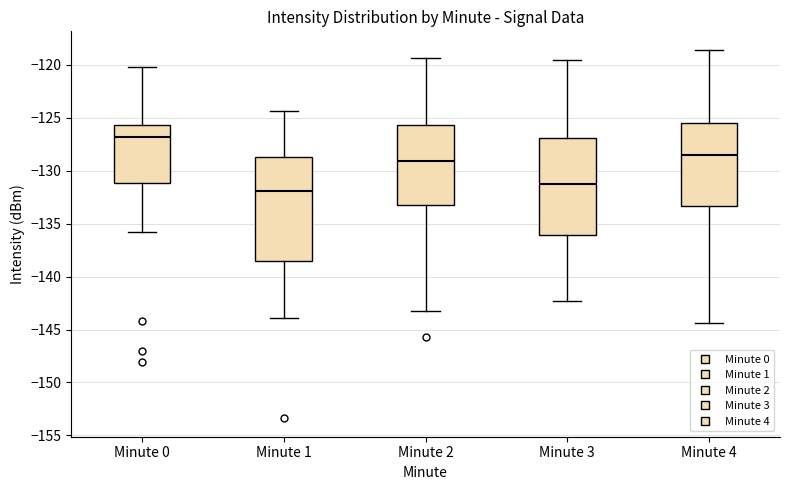

Reading left to right, read every box against the y-axis: the position of its median line, the range the box covers, and the ends of its whiskers. The values are not printed on the chart, so give them approximately, as read against the axis.

Minute 0: median -127.0, box -131.0 to -125.5, whiskers -136.0 to -120.0
Minute 1: median -132.0, box -138.5 to -128.5, whiskers -144.0 to -124.5
Minute 2: median -129.0, box -133.0 to -125.5, whiskers -143.0 to -119.5
Minute 3: median -131.5, box -136.0 to -127.0, whiskers -142.5 to -119.5
Minute 4: median -128.5, box -133.5 to -125.5, whiskers -144.5 to -118.5